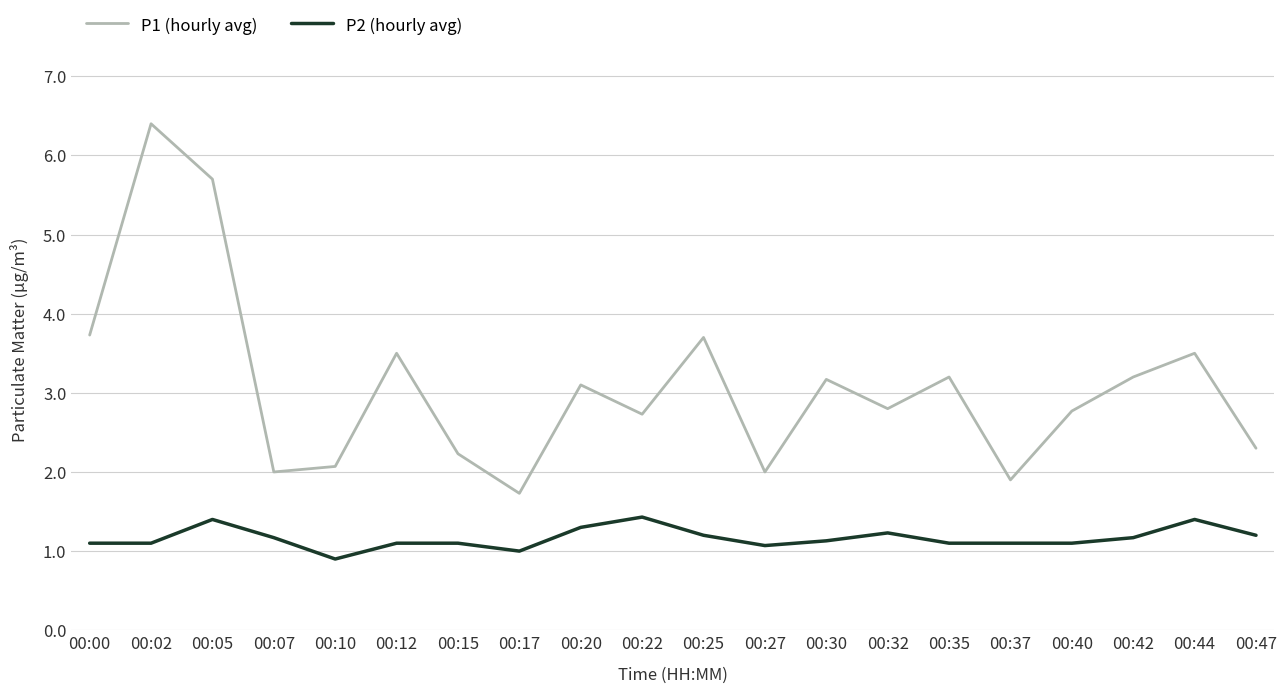

Between 00:27 and 00:47, which series saw the biggest shift?

P1 (hourly avg)